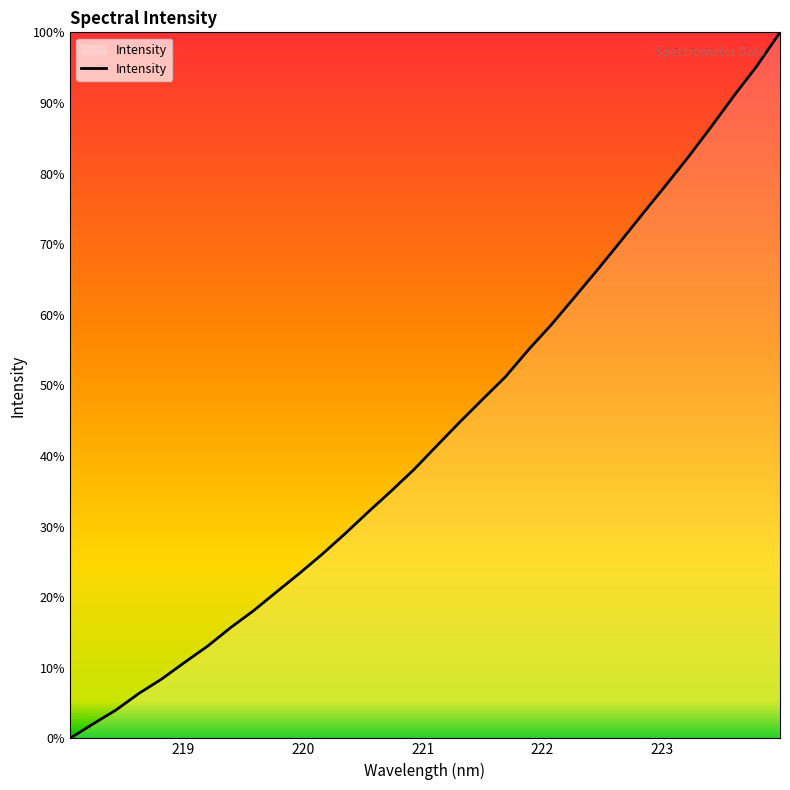

At which label is the value closest to 2632?

221.6902